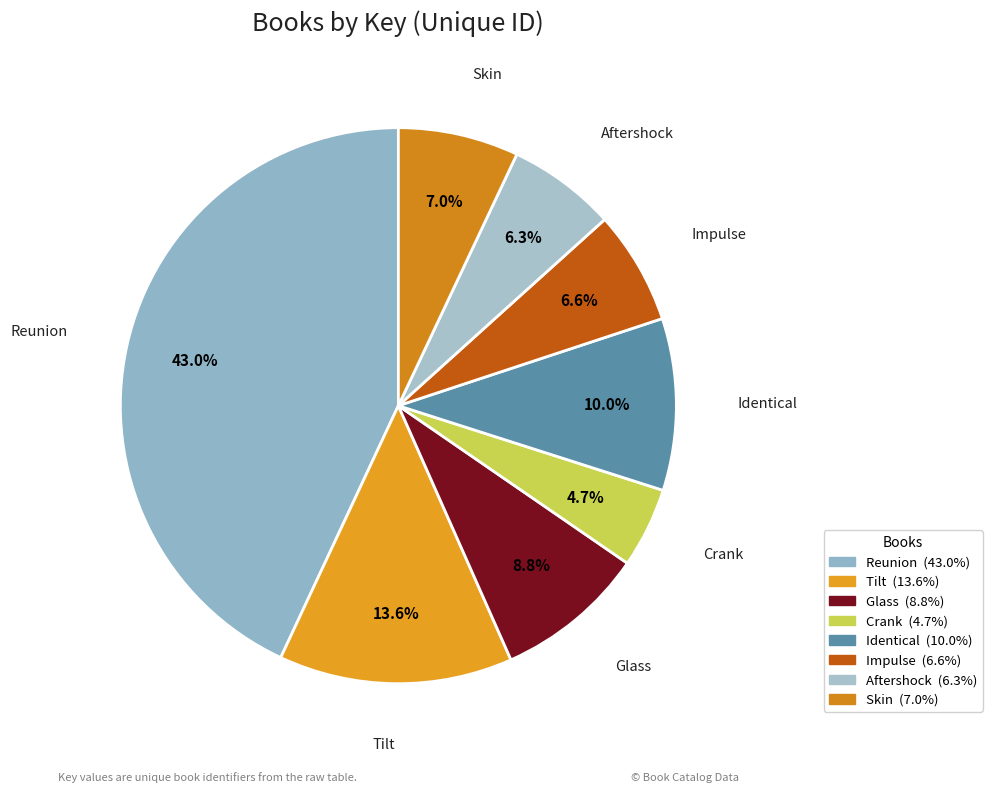

Is it true that Aftershock is 6% of the pie?

True